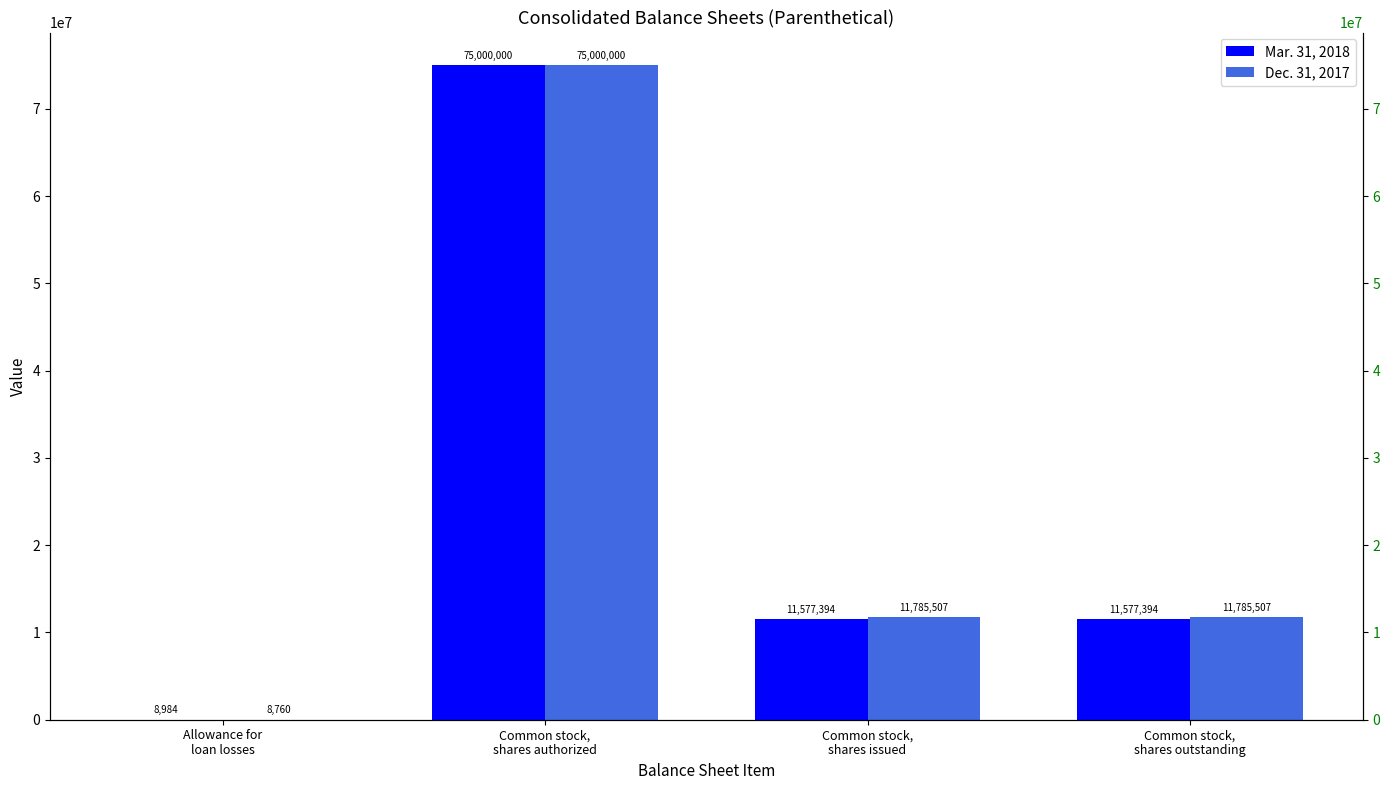

Which category has the lowest value in the Dec. 31, 2017 series?

Allowance for
loan losses